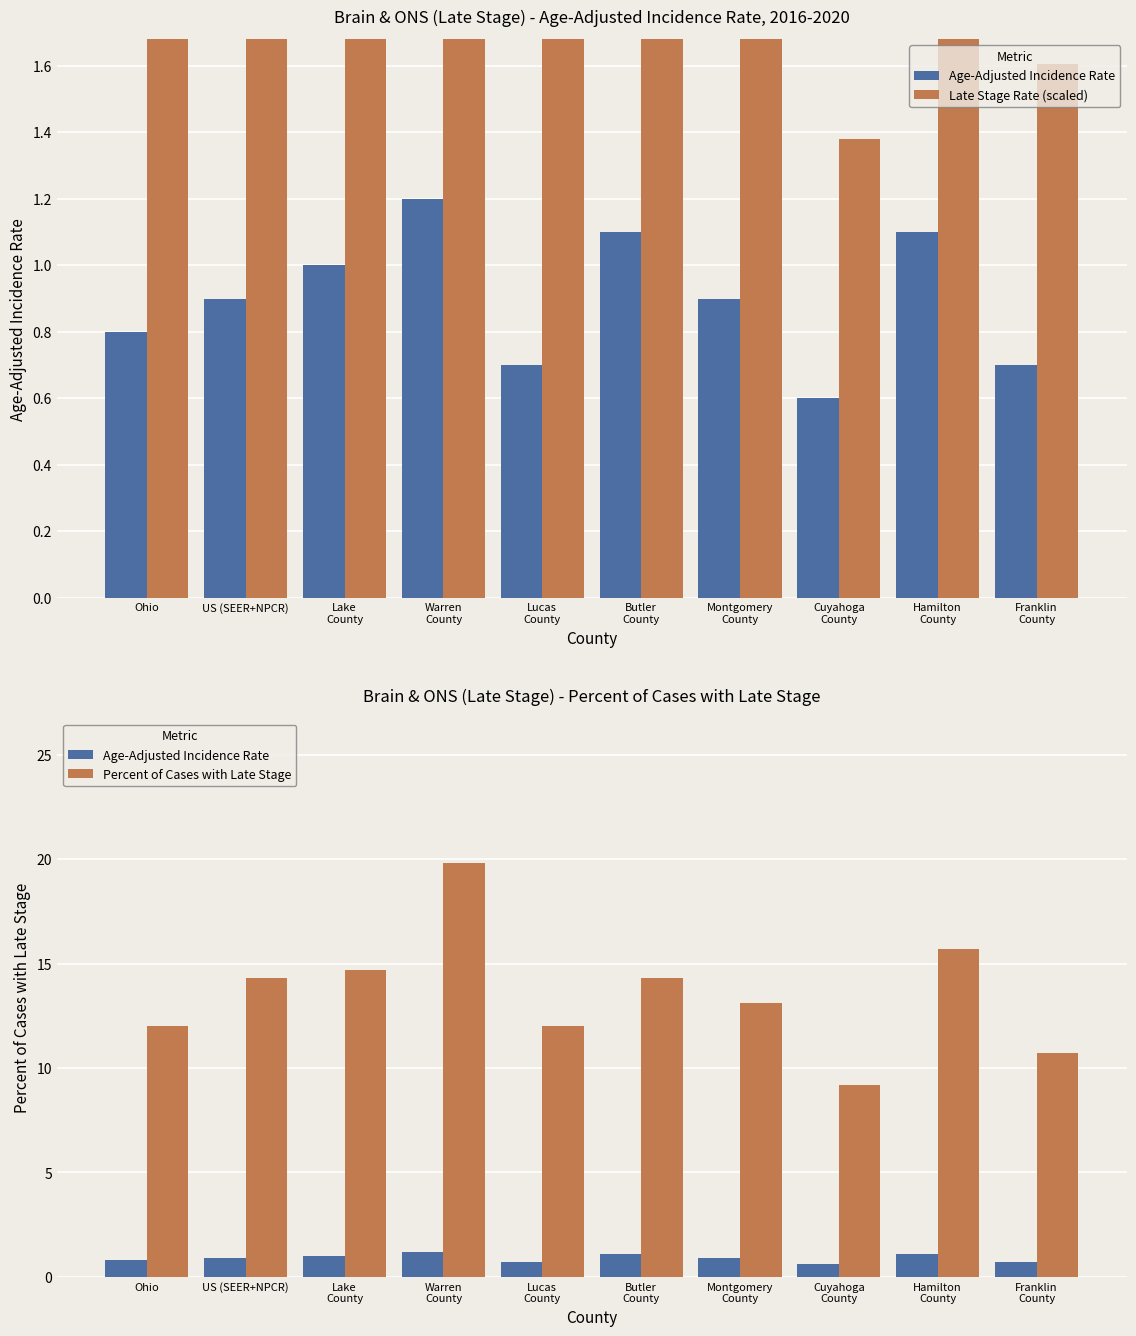

At which category does the chart reach its minimum across all series?

Cuyahoga
County